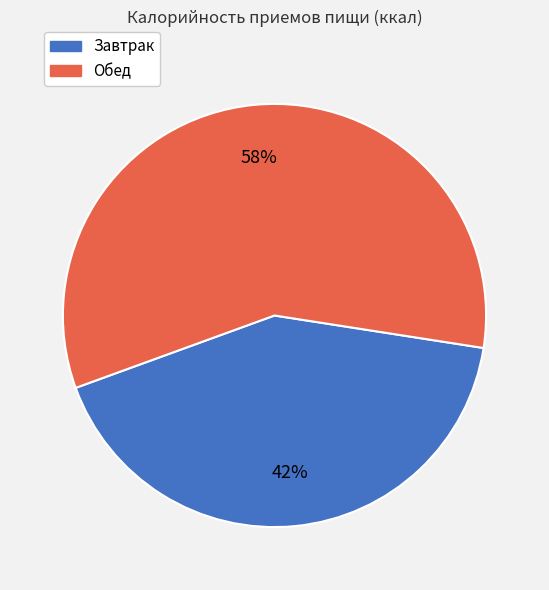

What is the largest slice in the pie chart?

Обед